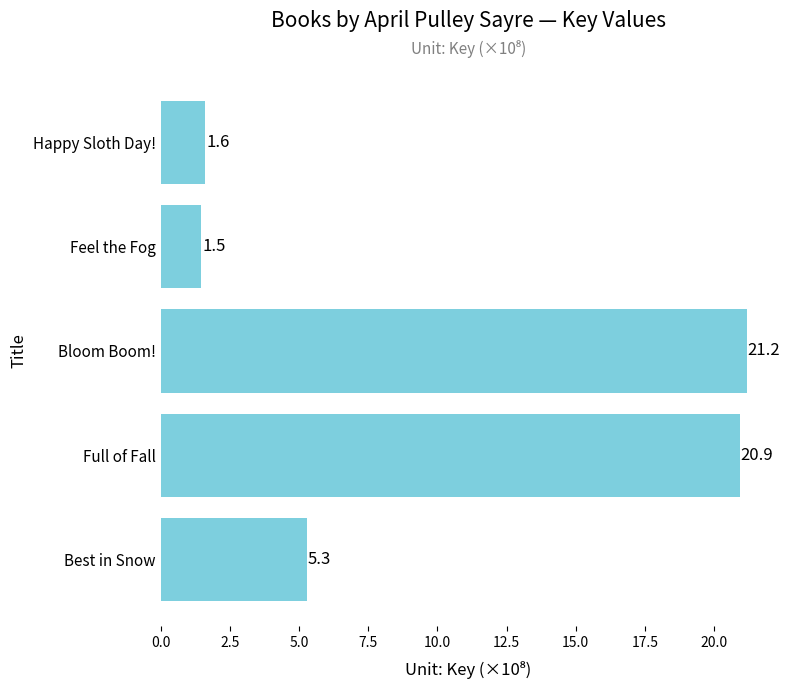

Are the bars horizontal?

Yes